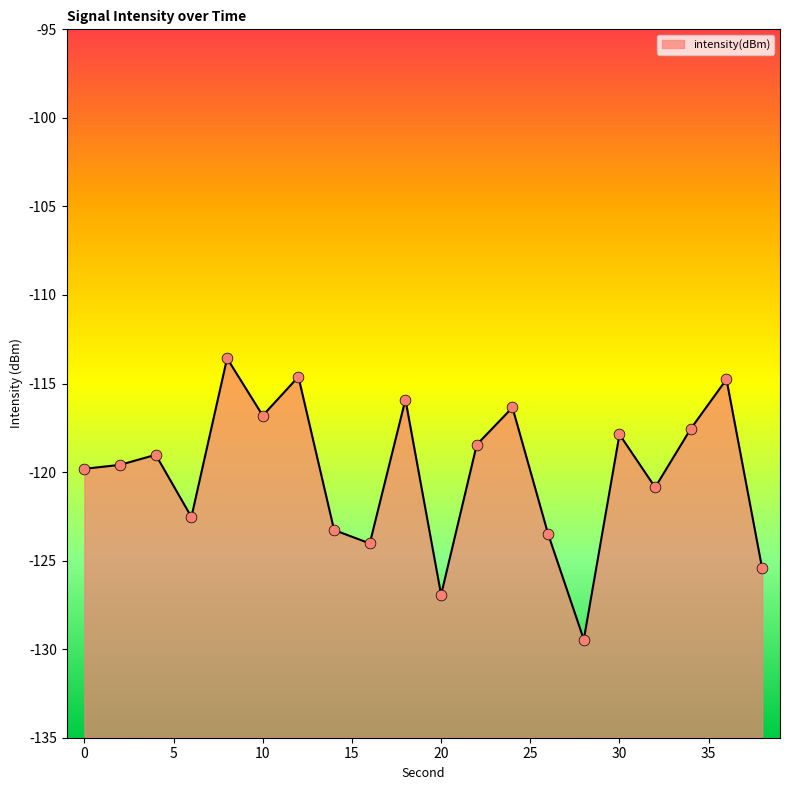

Between 14 and 6, which is larger?

6